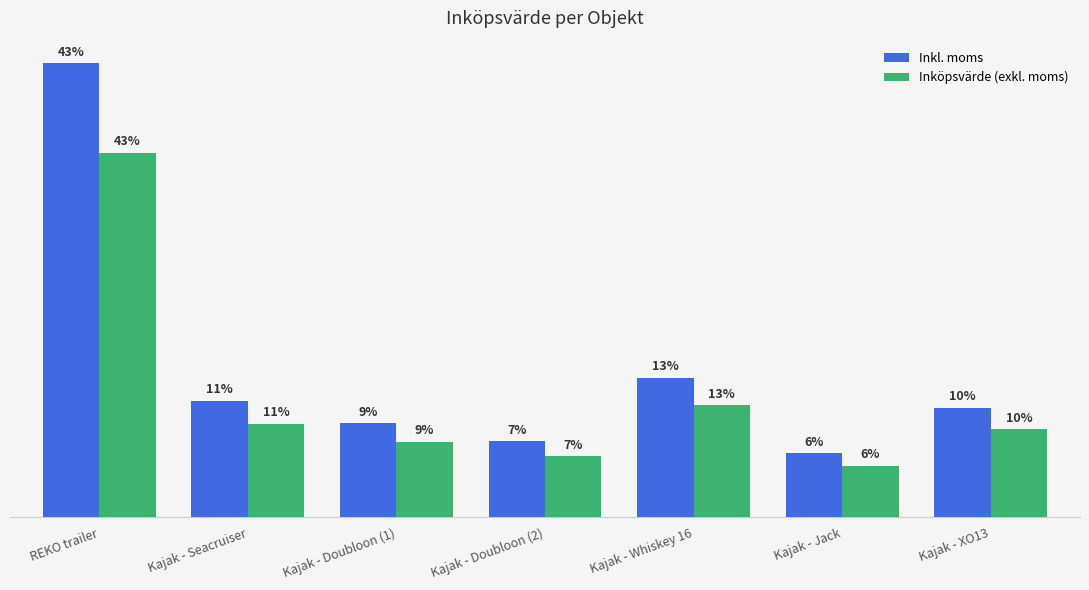

Does the chart contain any negative values?

No